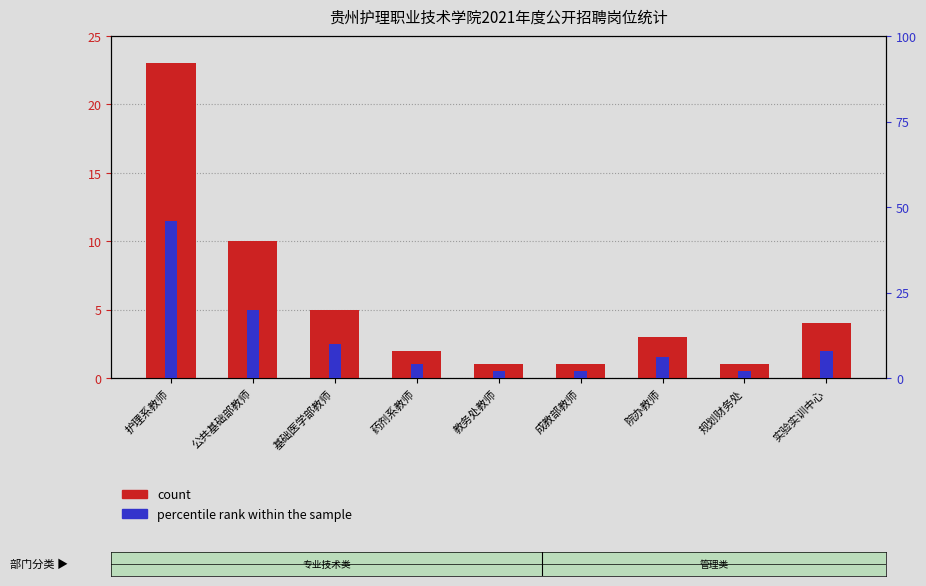

What is the label of the 2nd bar from the right?

规划财务处